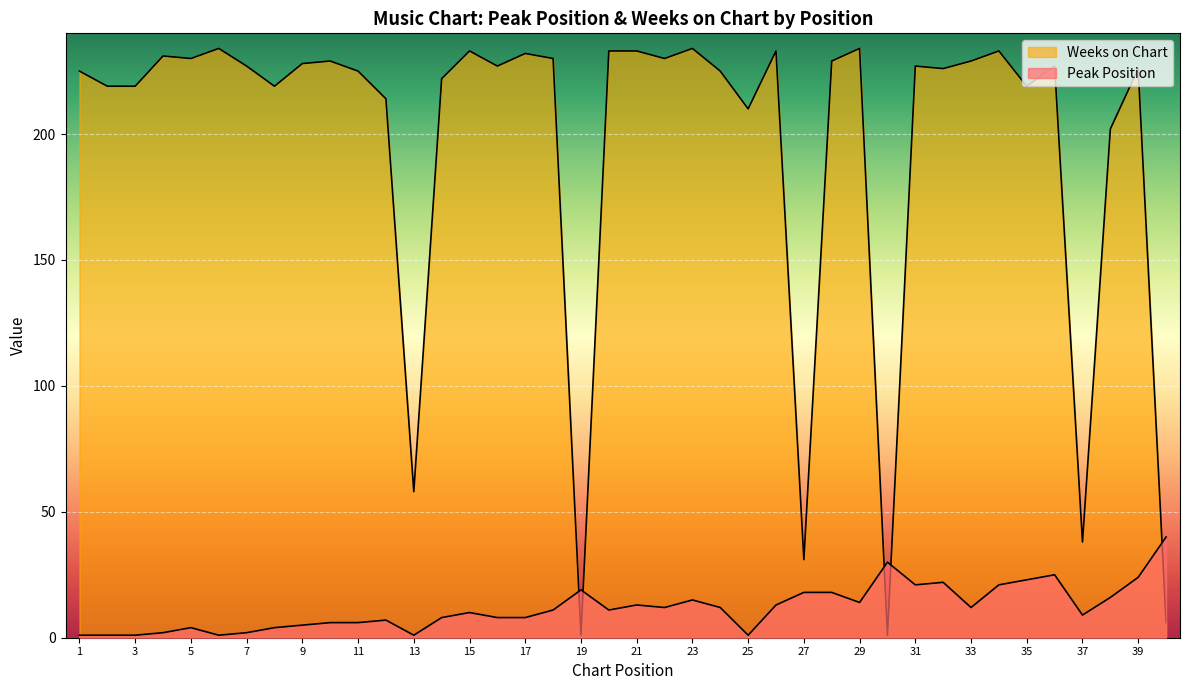

How many lines are shown in the chart?

2